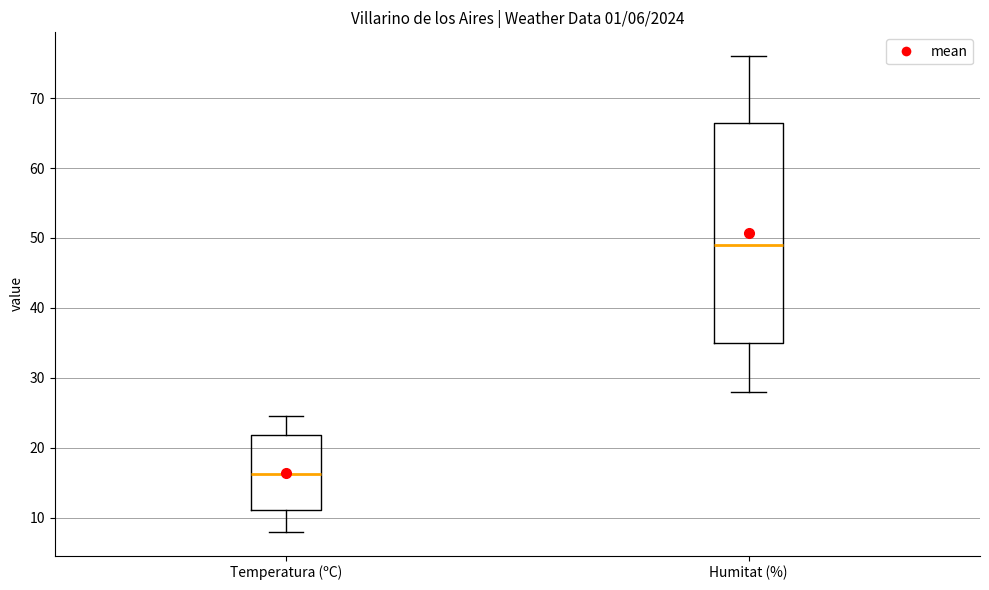

Which box is the tallest, from its lower edge to its upper edge?

Humitat (%)